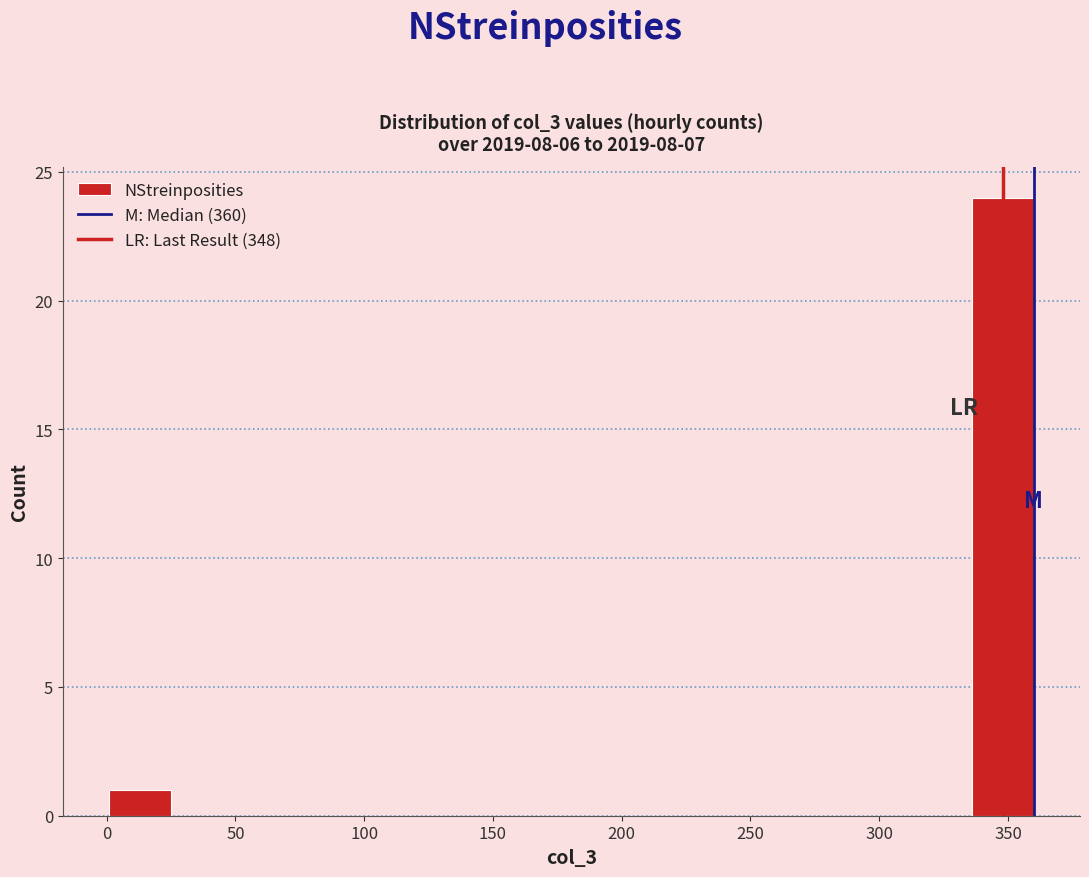

What is the height of the bar covering 0 to 25 on the x-axis? Neither the bar edges nor the heights are printed on the chart, so give them approximately, as read against the axes.

1